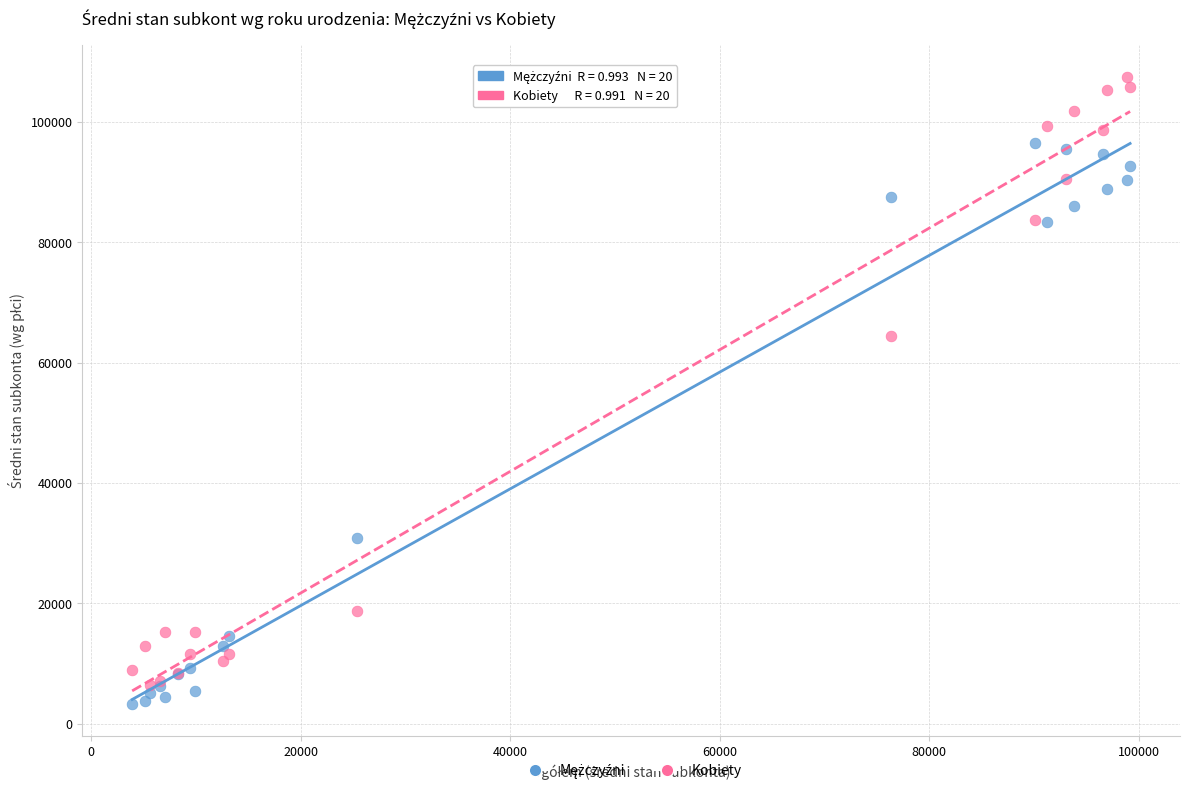

Across all series, what Y value is closest to 55362?

64331.4